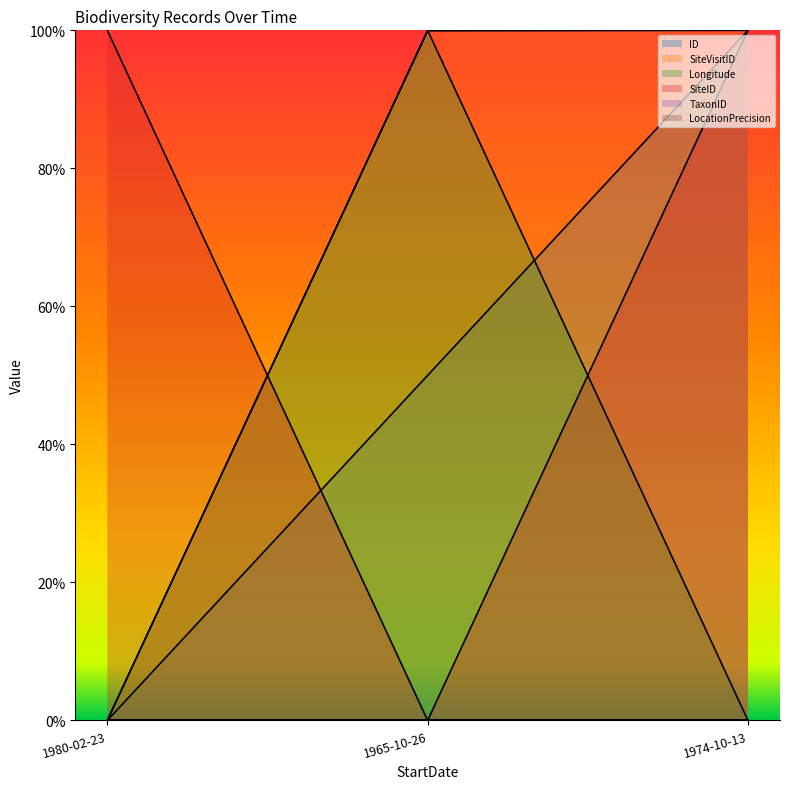

What is the total value across all series at 1965-10-26?

249.9